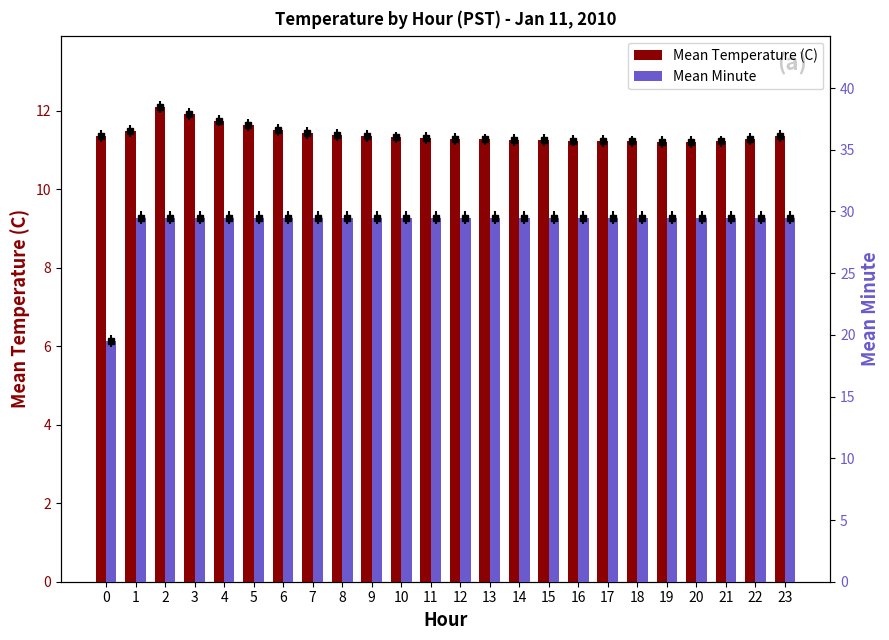

Reading right to left, list all the values displayed in this chart.

Mean Temperature (C): 11.3	11.3	11.2	11.2	11.2	11.2	11.2	11.2	11.2	11.3	11.3	11.3	11.3	11.3	11.3	11.4	11.4	11.5	11.6	11.8	11.9	12.1	11.5	11.4
Mean Minute: 29.5	29.5	29.5	29.5	29.5	29.5	29.5	29.5	29.5	29.5	29.5	29.5	29.5	29.5	29.5	29.5	29.5	29.5	29.5	29.5	29.5	29.5	29.5	19.5